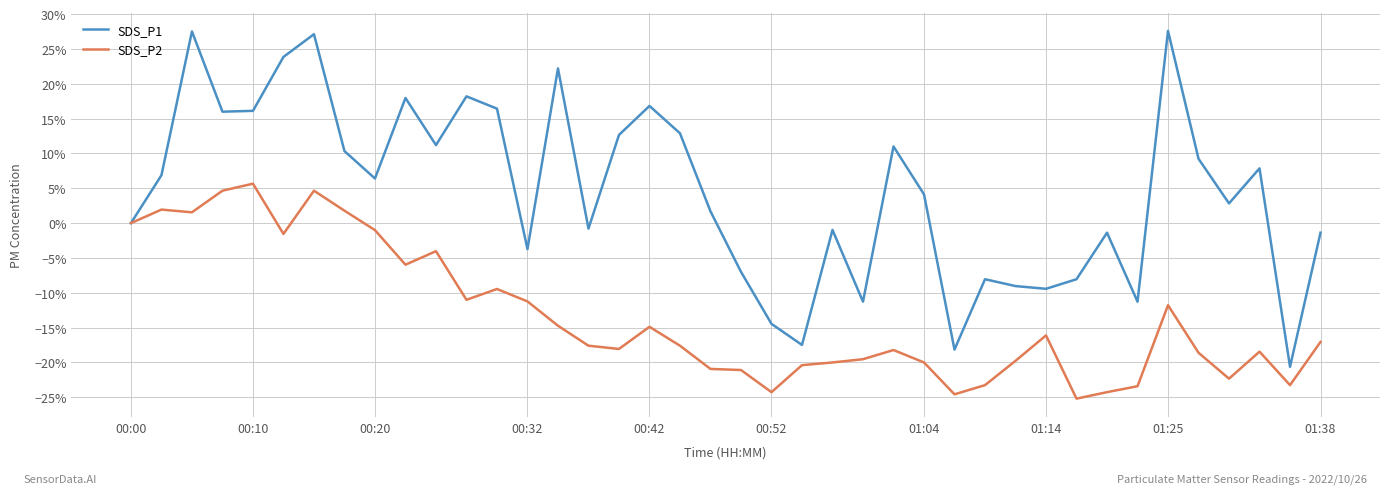

What is the greatest value displayed?

0.3